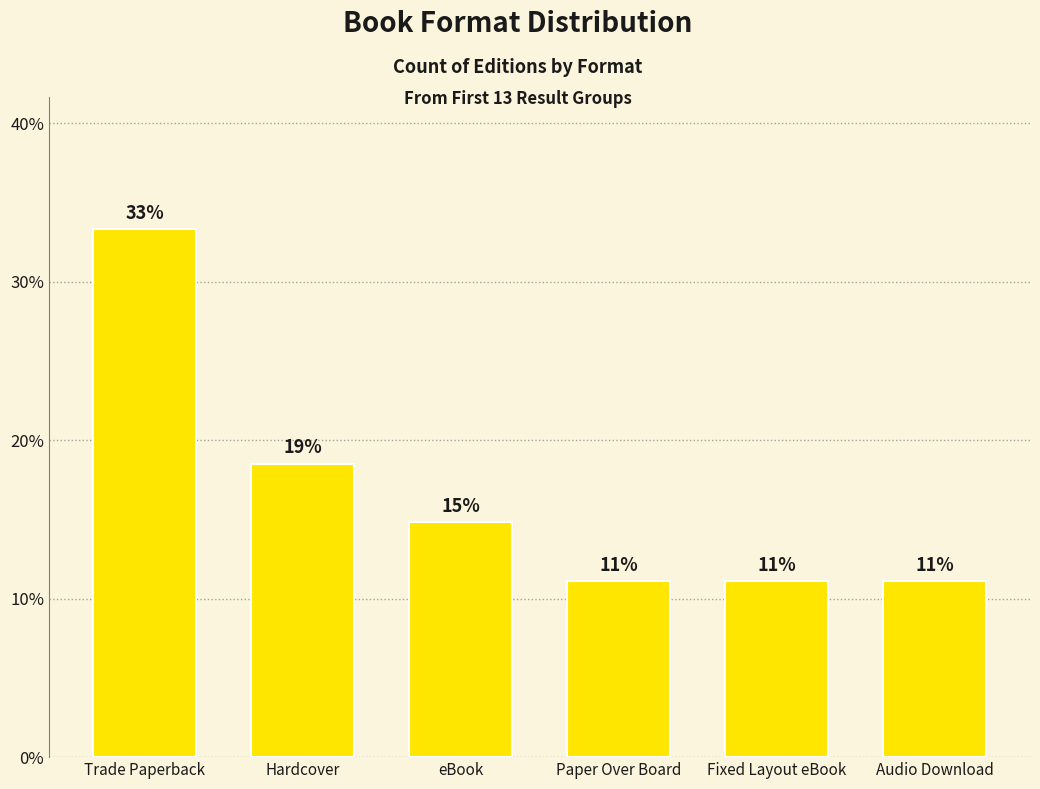

Does the chart contain stacked bars?

No